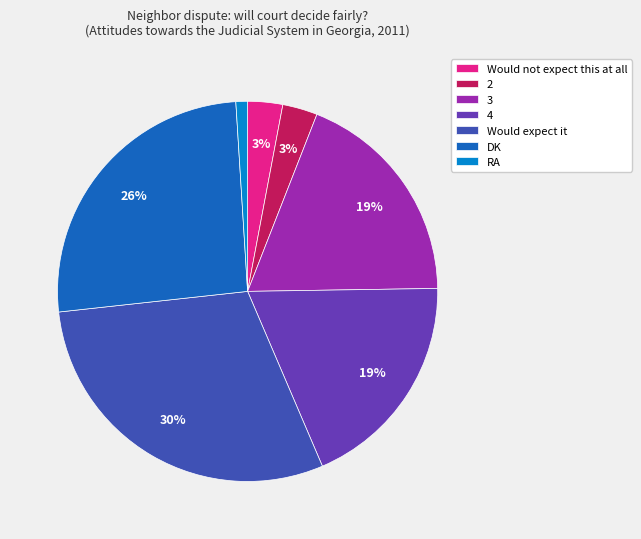

How many segments does this pie chart have?

7